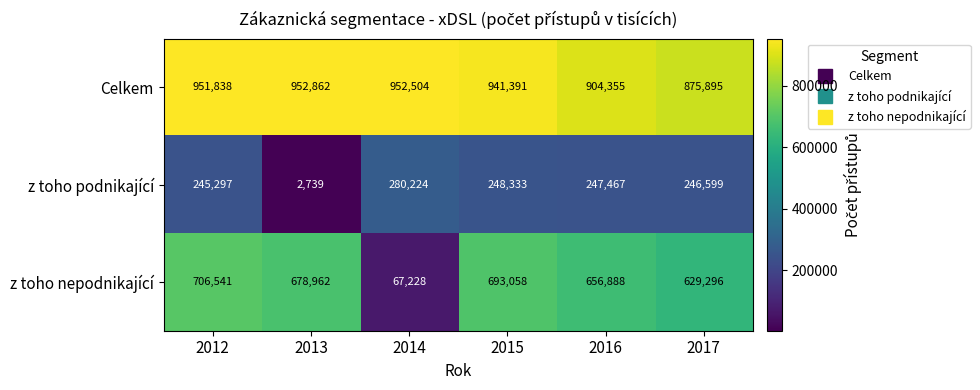

How many values in the z toho nepodnikající series are below 678962?

3